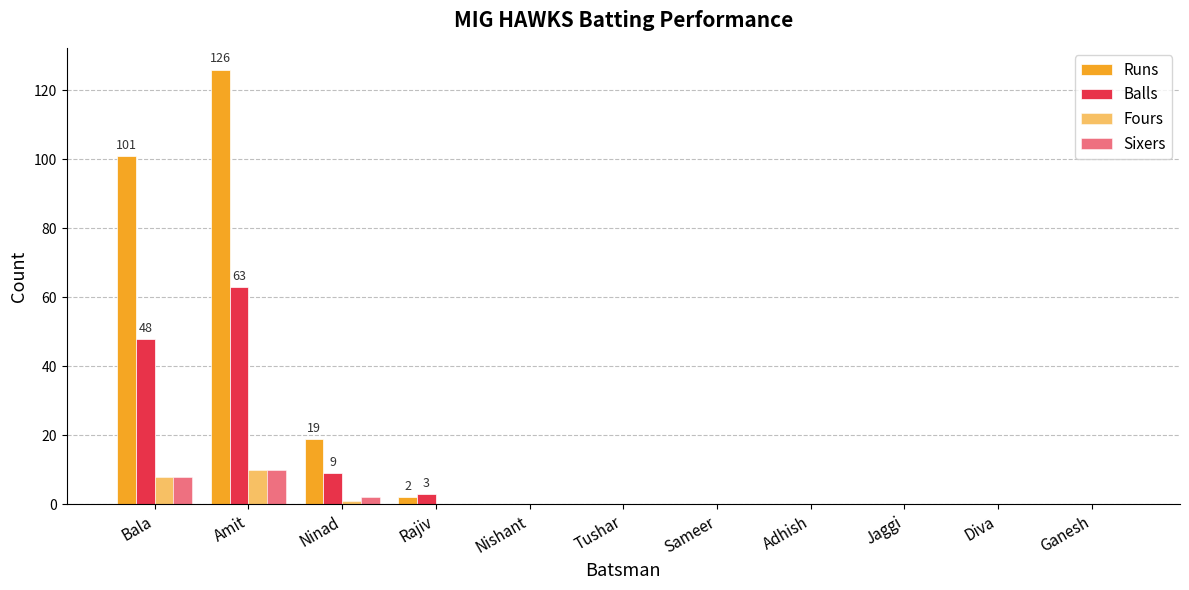

The value of Sixers at Jaggi is -5. True or false?

False